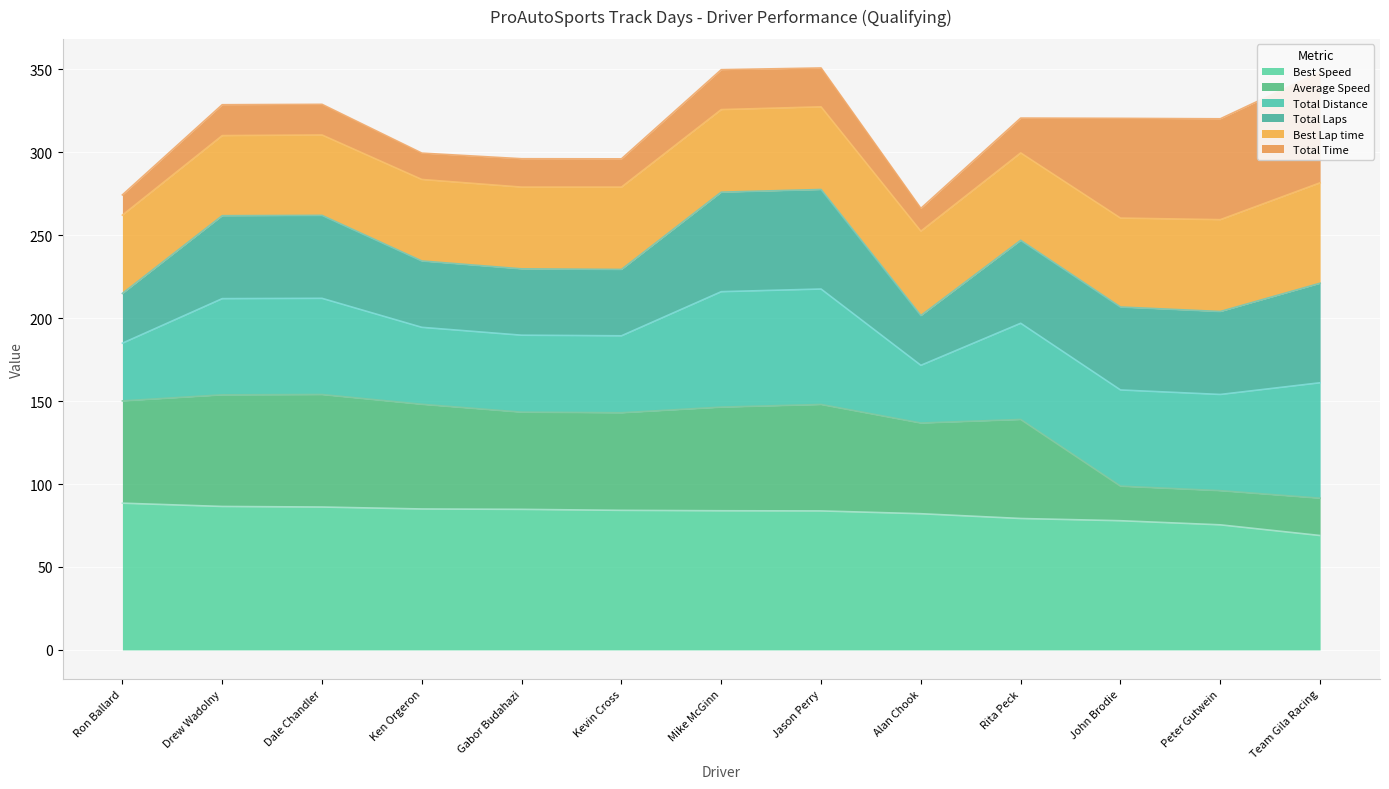

What is the maximum value for Best Speed?

88.5